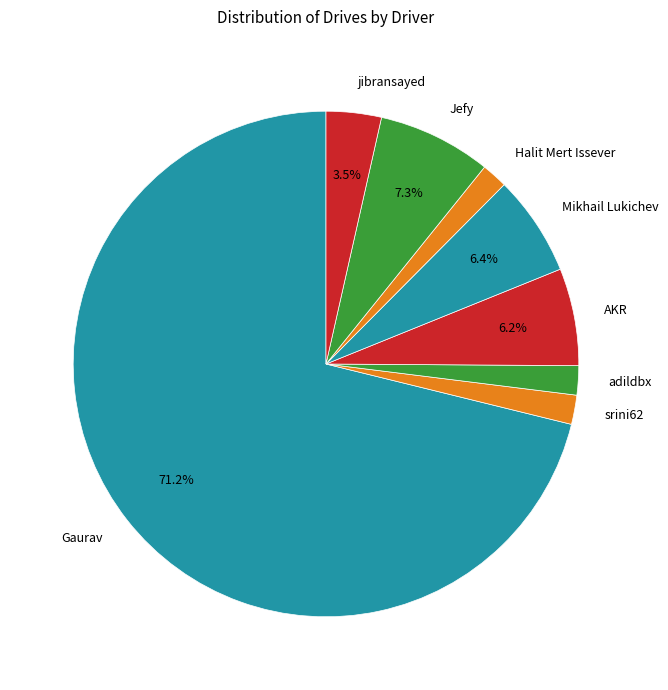

Which category has the biggest portion of the pie?

Gaurav